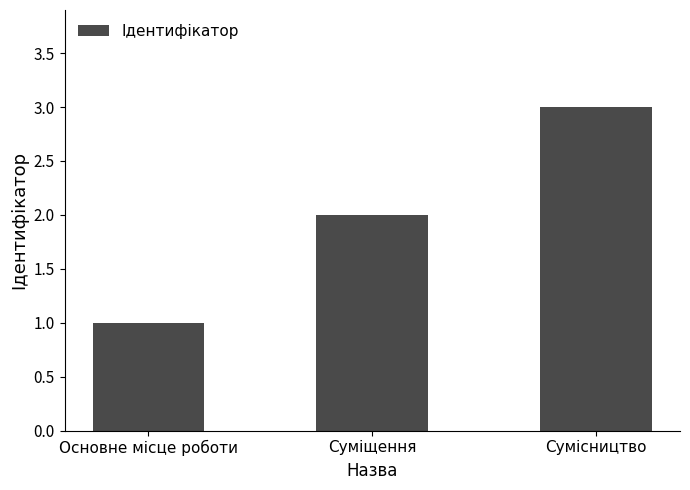

Count the values in the range 1 to 3.

3